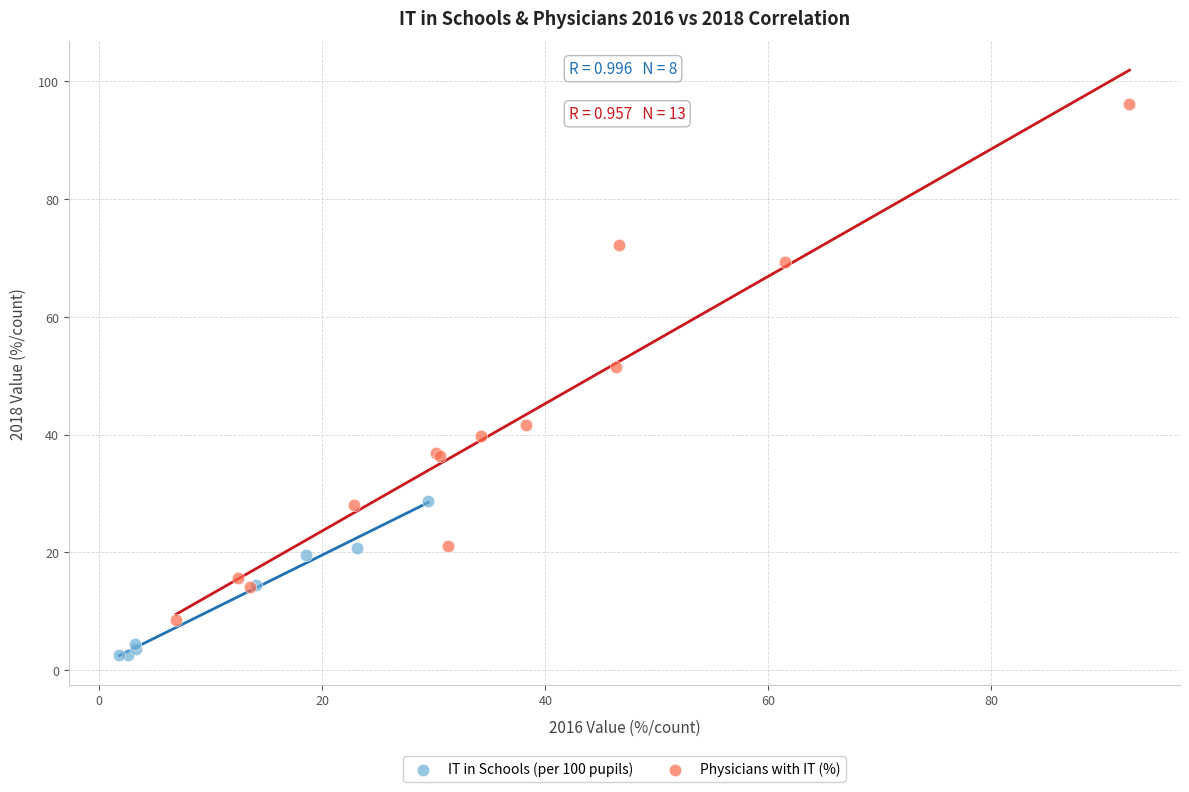

Which series contains the lowest Y value?

IT in Schools (per 100 pupils)